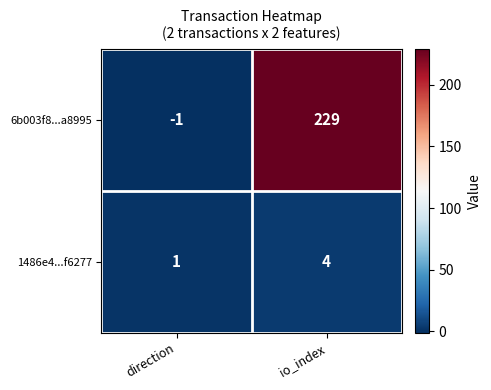

Reading left to right, what are all the values shown in this chart?

6b003f8...a8995: direction=-1	io_index=229
1486e4...f6277: direction=1	io_index=4